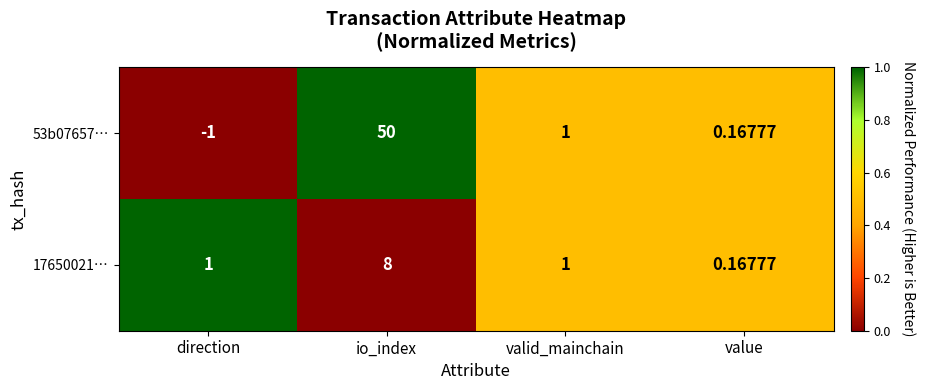

At which category does the chart reach its minimum across all series?

direction